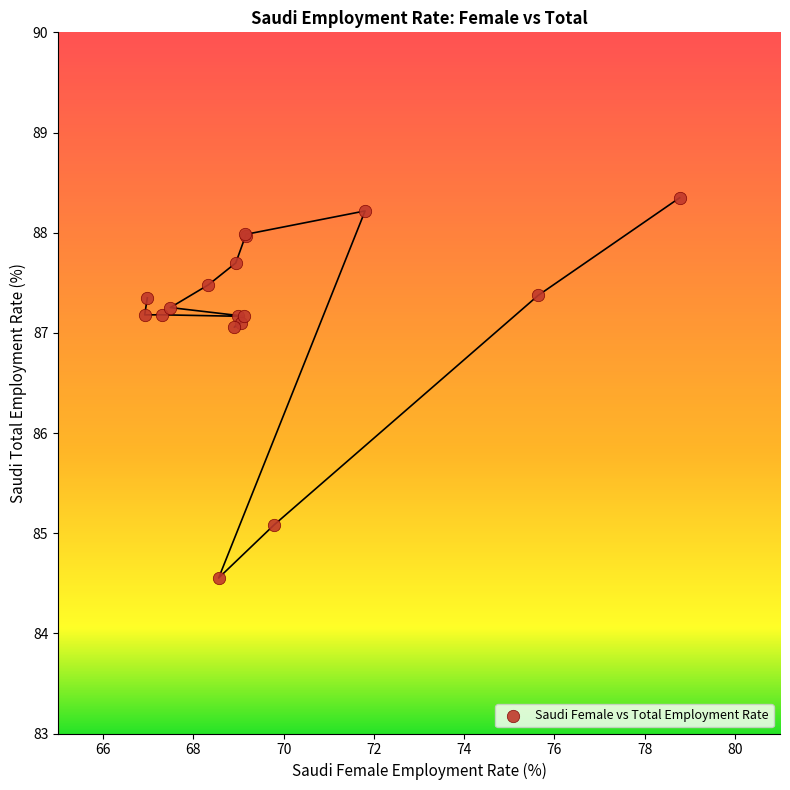

What Y value in the scatter plot is closest to 86?

85.1